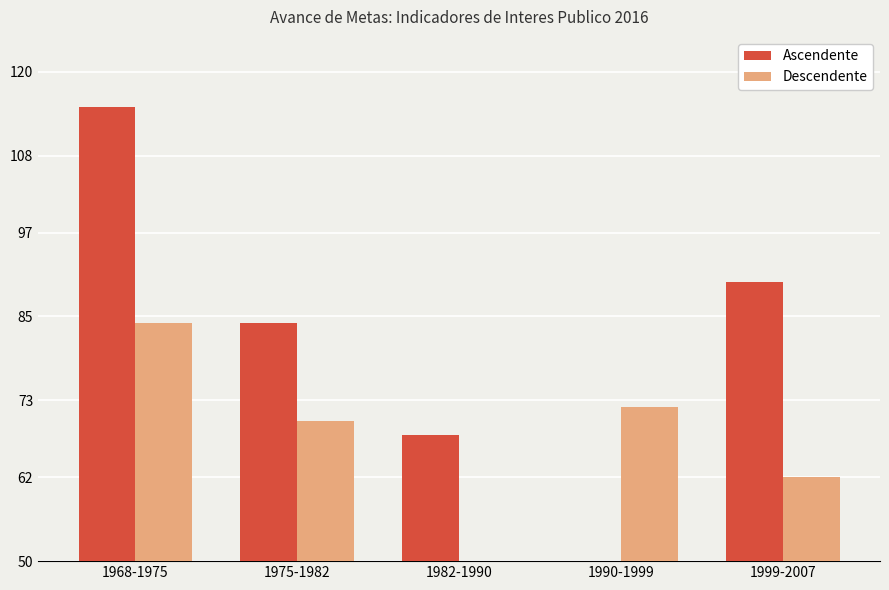

What is the spread (max minus min) of values at 1990-1999?

72